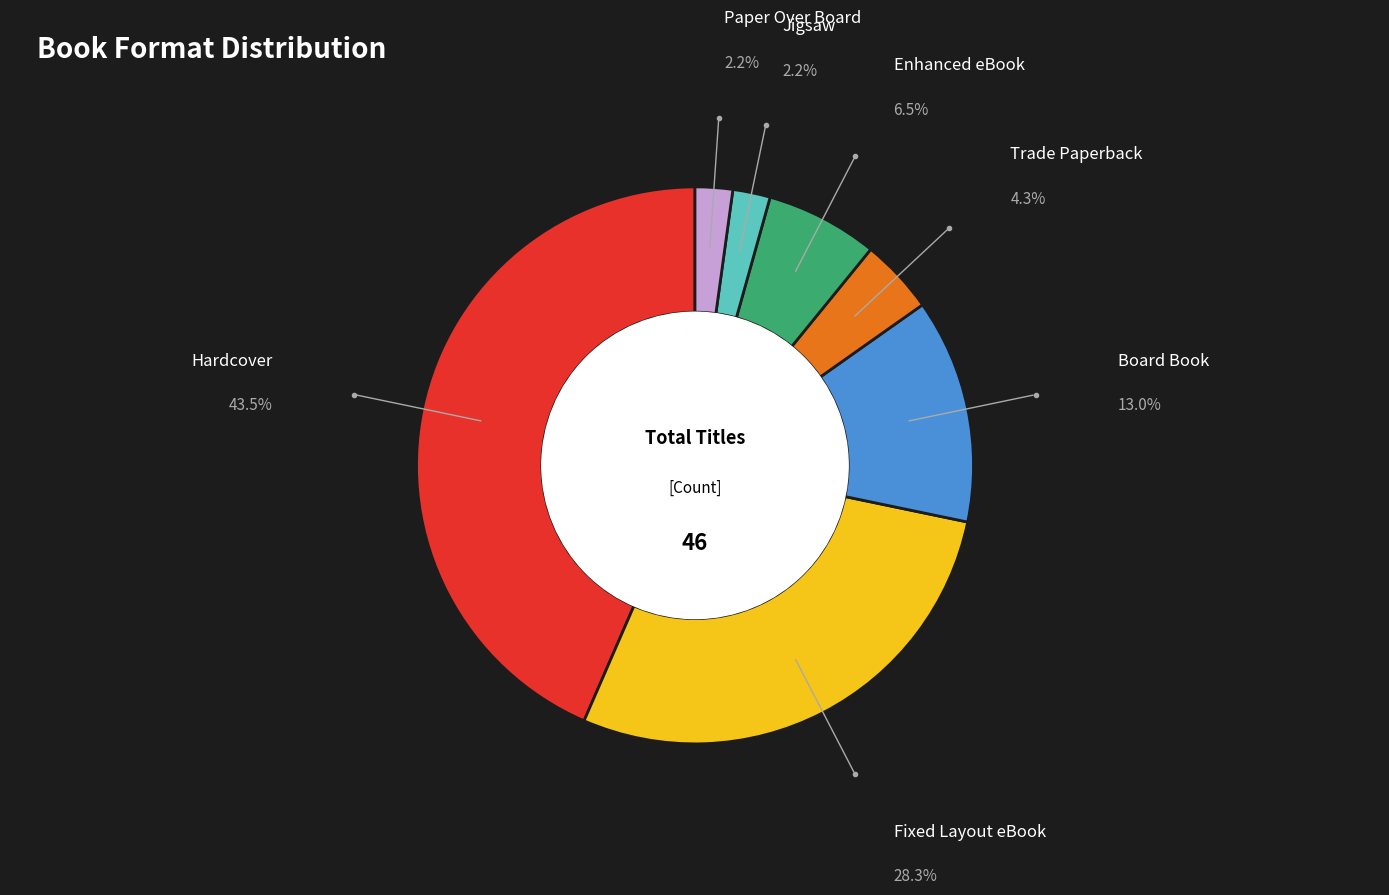

Does any single category account for the majority?

No